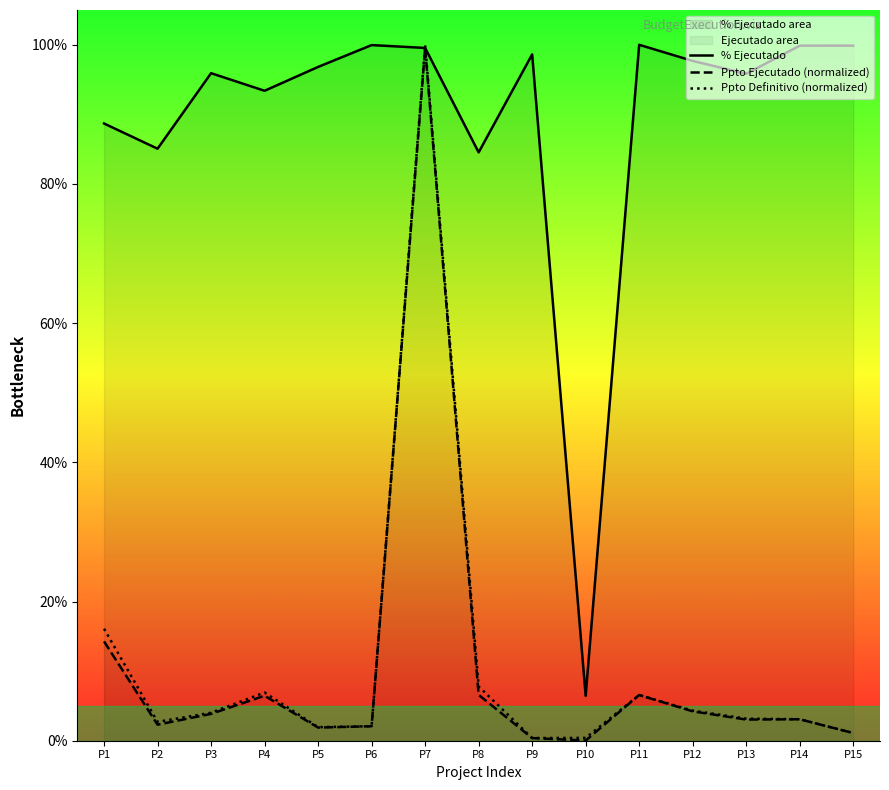

True or false: % Ejecutado and Ppto Ejecutado (normalized) intersect in this chart.

False